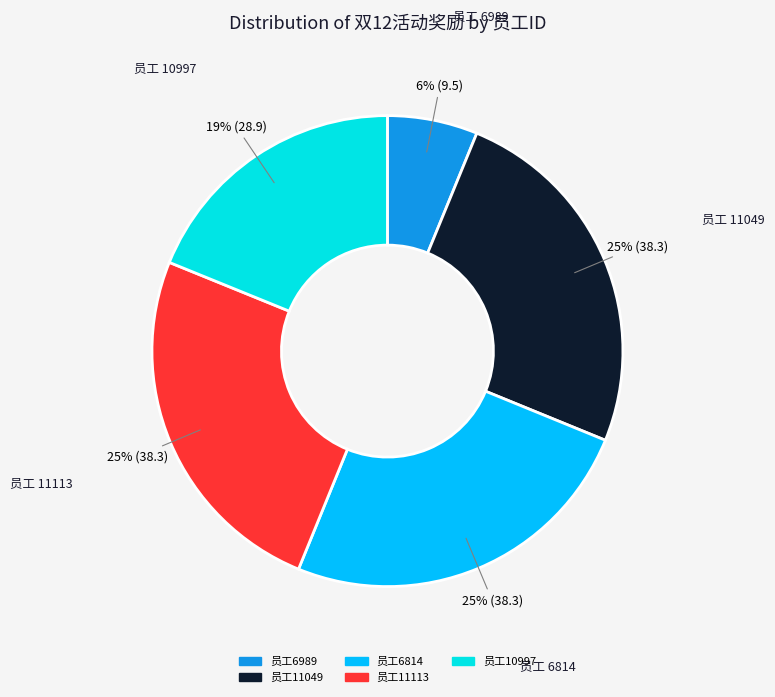

Is there a majority slice in this chart?

No